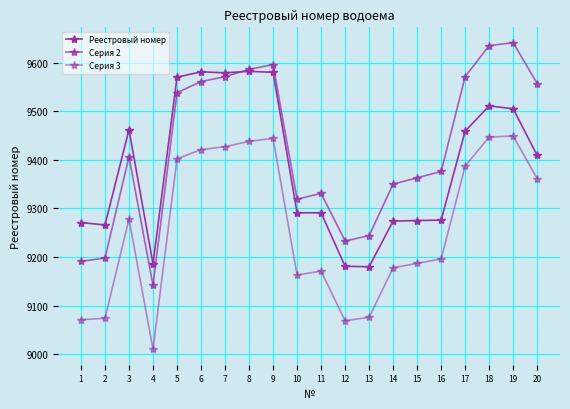

At which category is the sum across all series the highest?

9